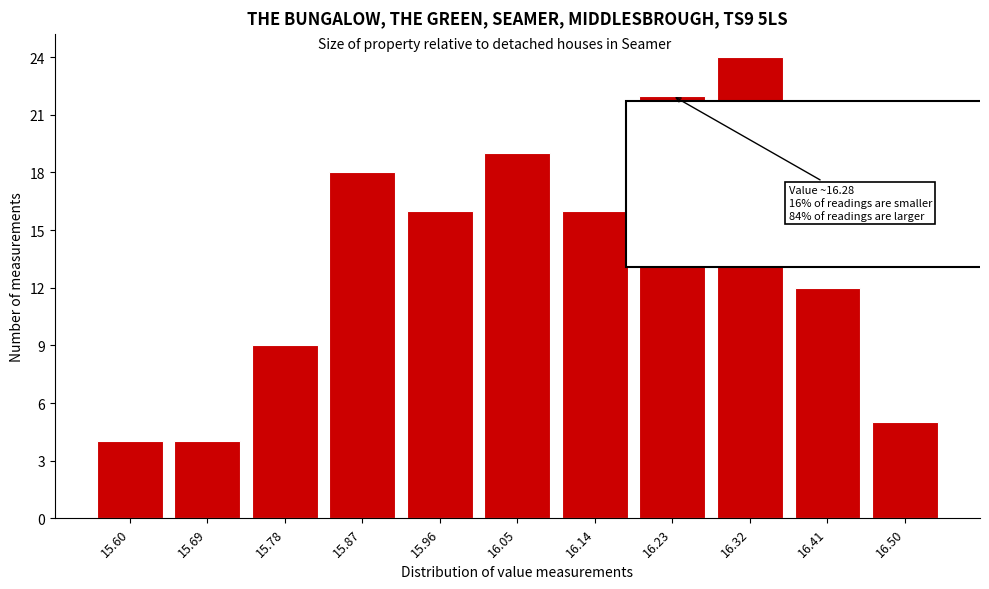

Reading left to right, what are all the values shown in this chart?

4	4	9	18	16	19	16	22	24	12	5